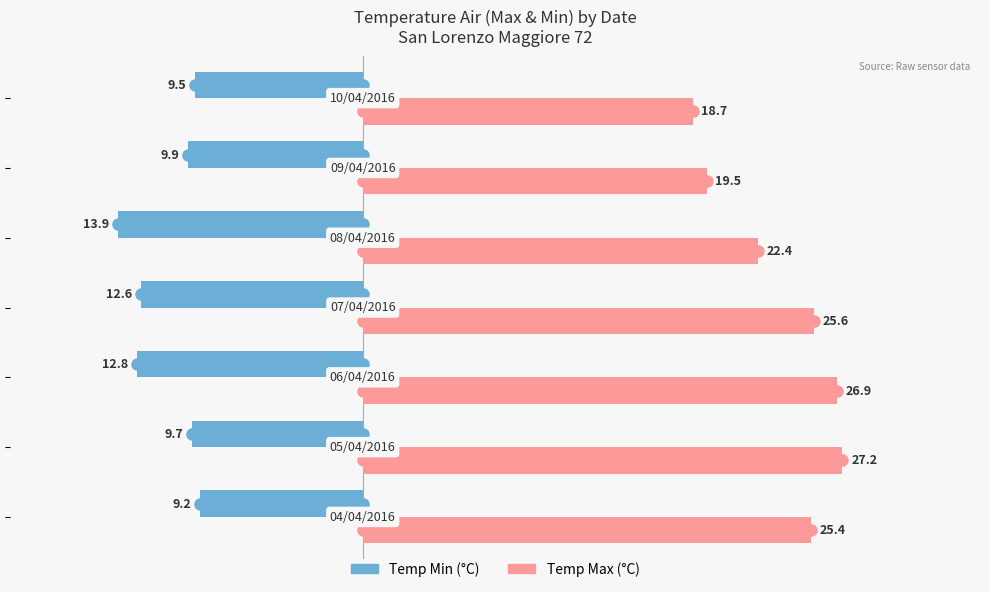

What is the smallest value displayed?

-13.9